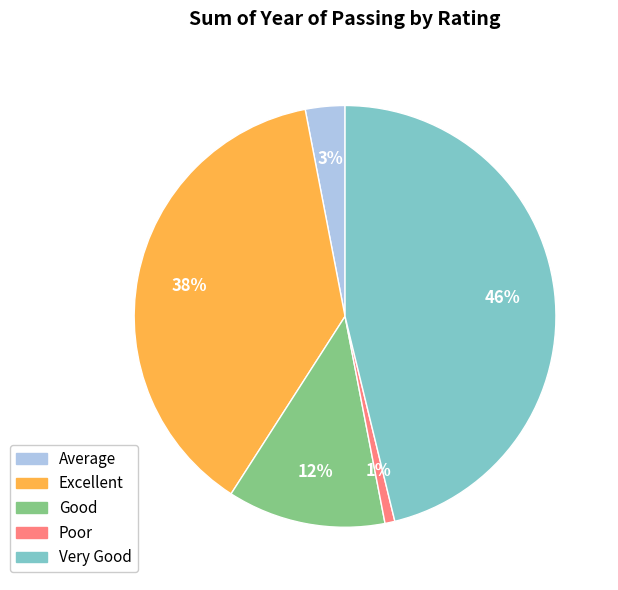

Rank the categories by value from highest to lowest.

Very Good, Excellent, Good, Average, Poor